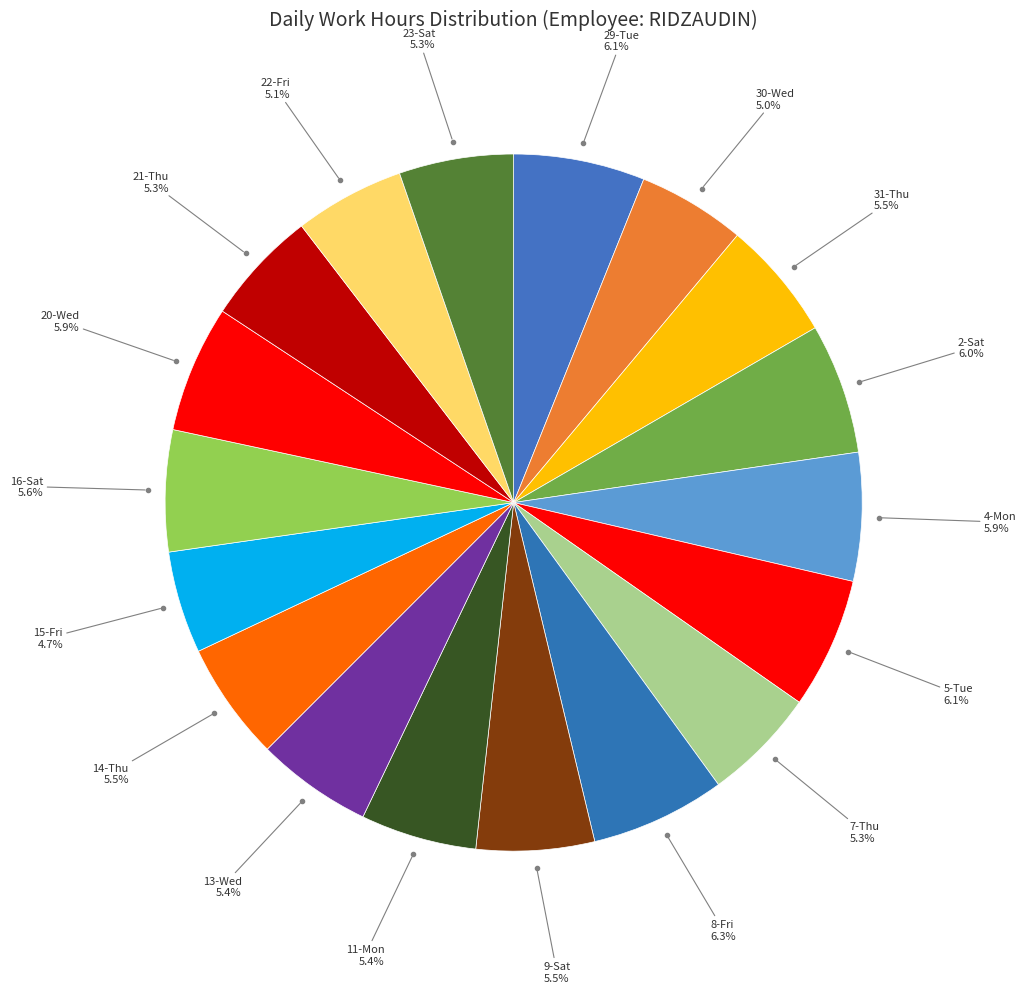

Rank the categories by value from lowest to highest.

15-Fri, 30-Wed, 22-Fri, 7-Thu, 23-Sat, 21-Thu, 13-Wed, 11-Mon, 9-Sat, 14-Thu, 31-Thu, 16-Sat, 20-Wed, 4-Mon, 2-Sat, 5-Tue, 29-Tue, 8-Fri